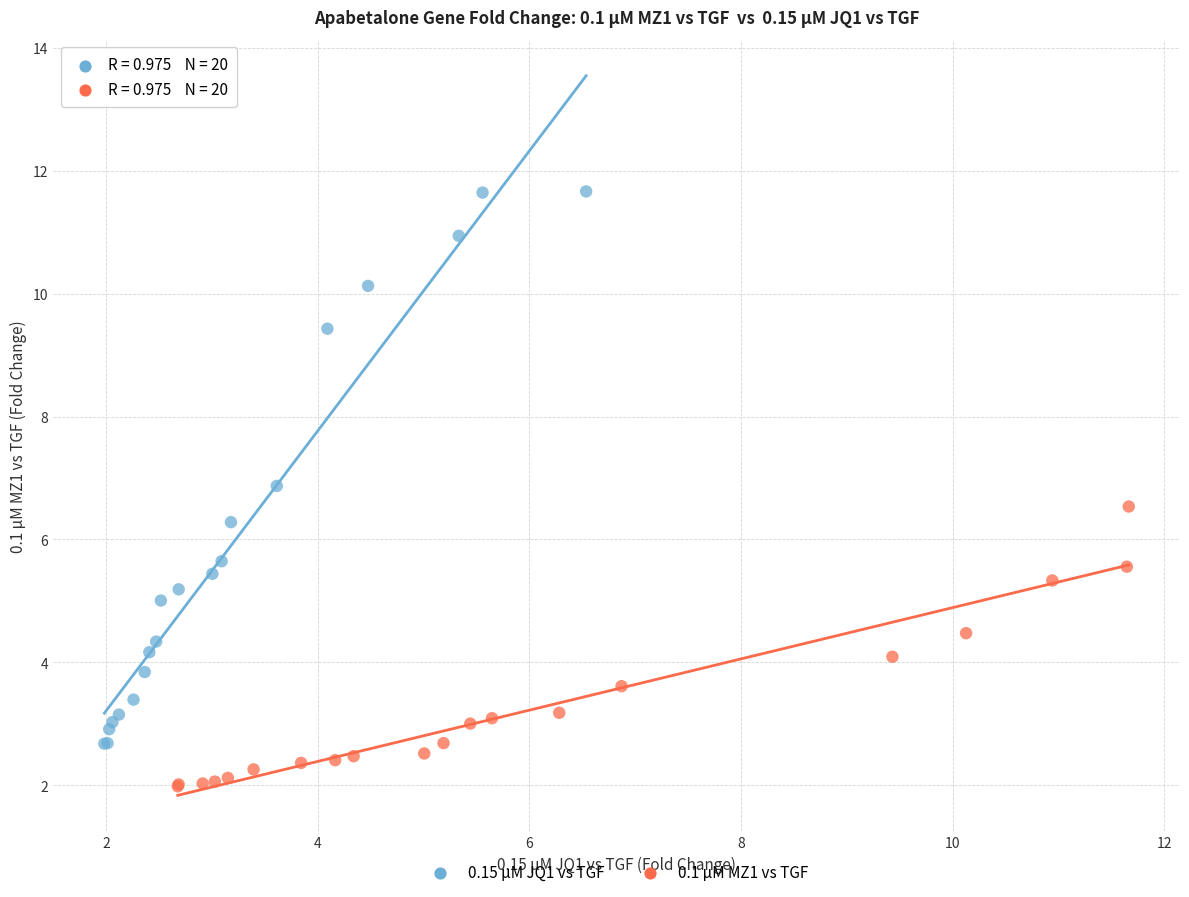

Which series contains the highest Y value?

0.15 µM JQ1 vs TGF